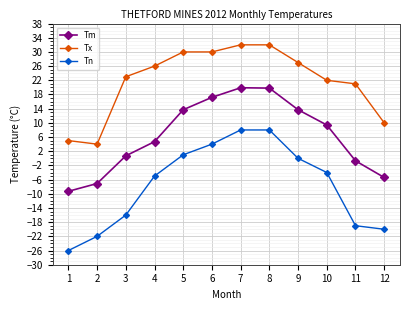

What is the sum of all Tm values?

76.6